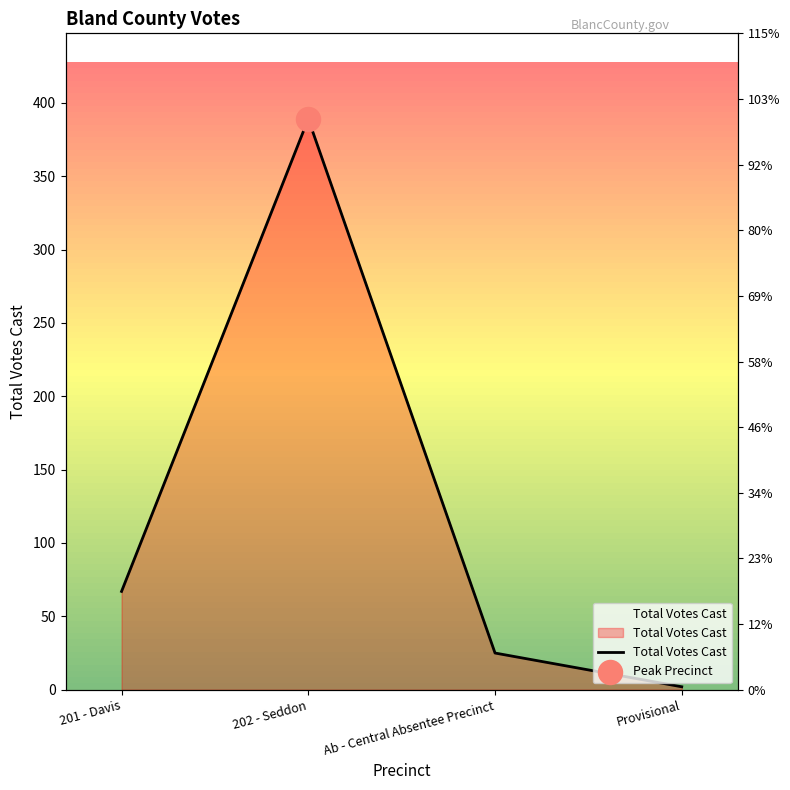

What is the change in value from 201 - Davis to Provisional?

-65